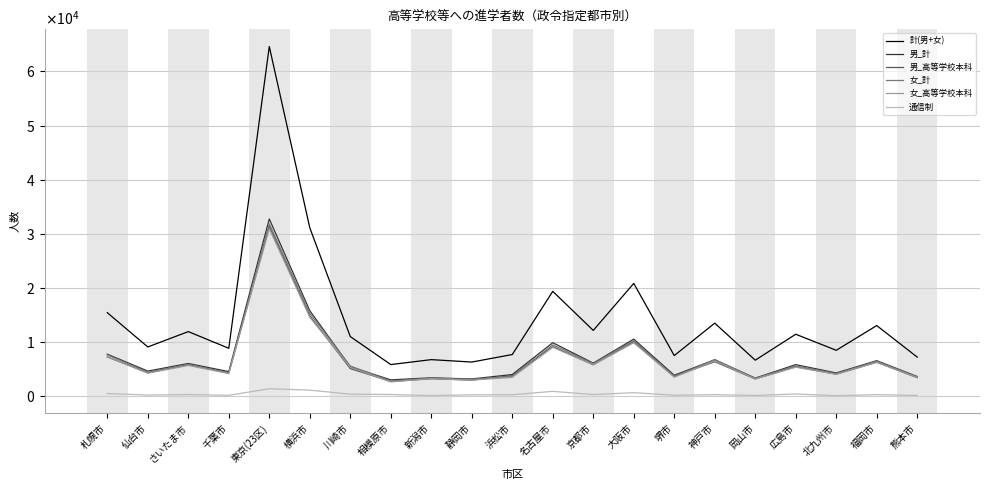

True or false: 通信制 and 女_高等学校本科 cross at least once.

False